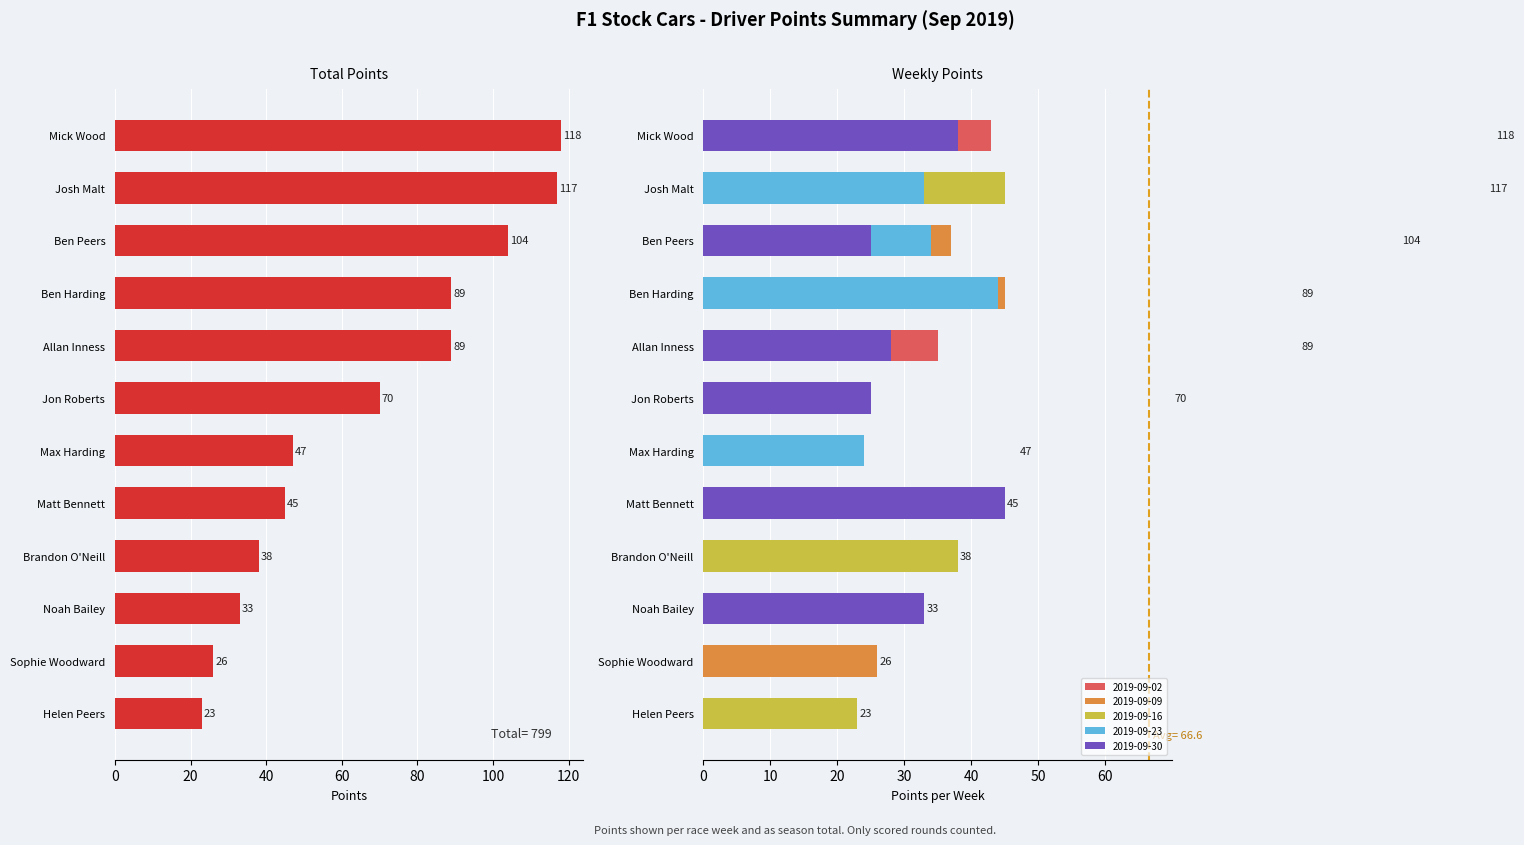

What is the approximate value at Josh Malt, to the nearest 10?

120